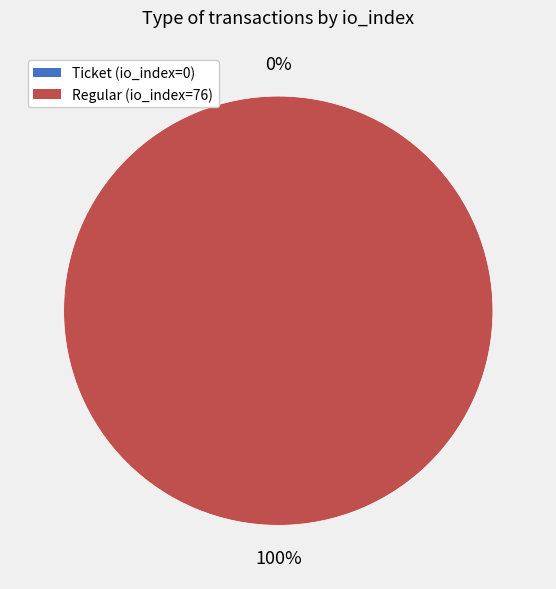

To the nearest percent, what is the difference between the largest and smallest slice percentages?

100%